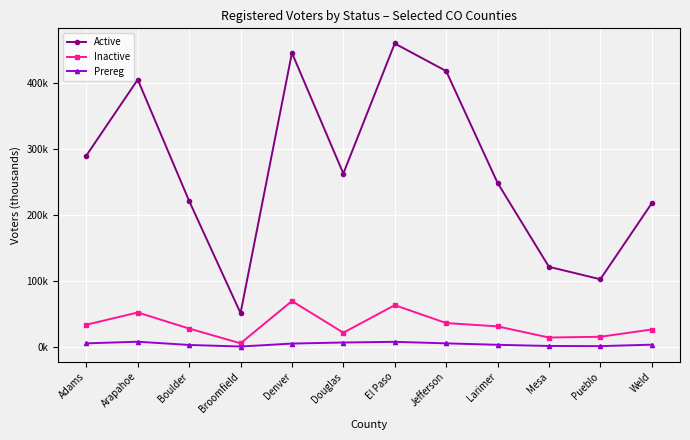

At which category does Inactive reach its first local valley?

Broomfield